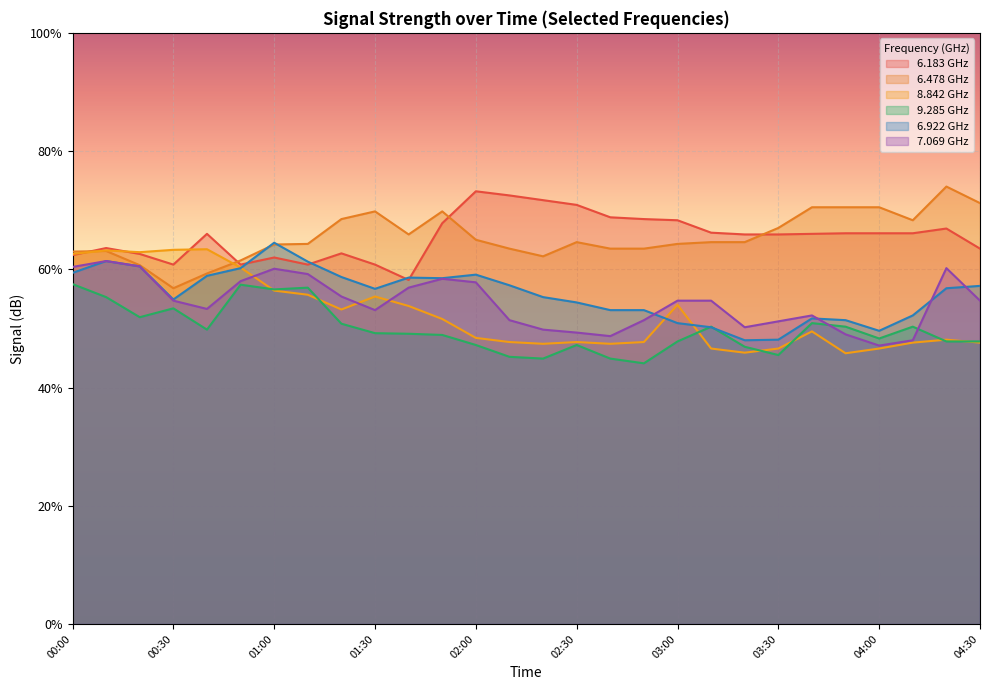

Where is the first local minimum for 7.069?

00:40